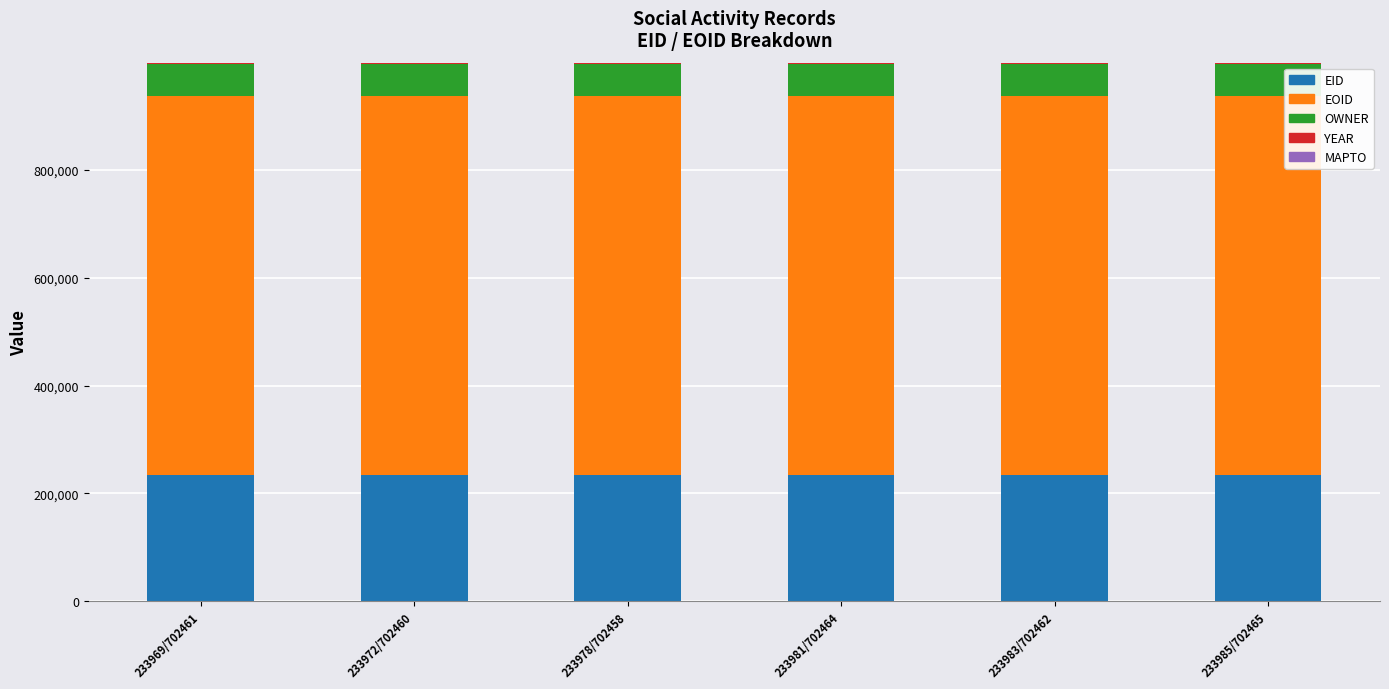

How many series are shown in this chart?

4